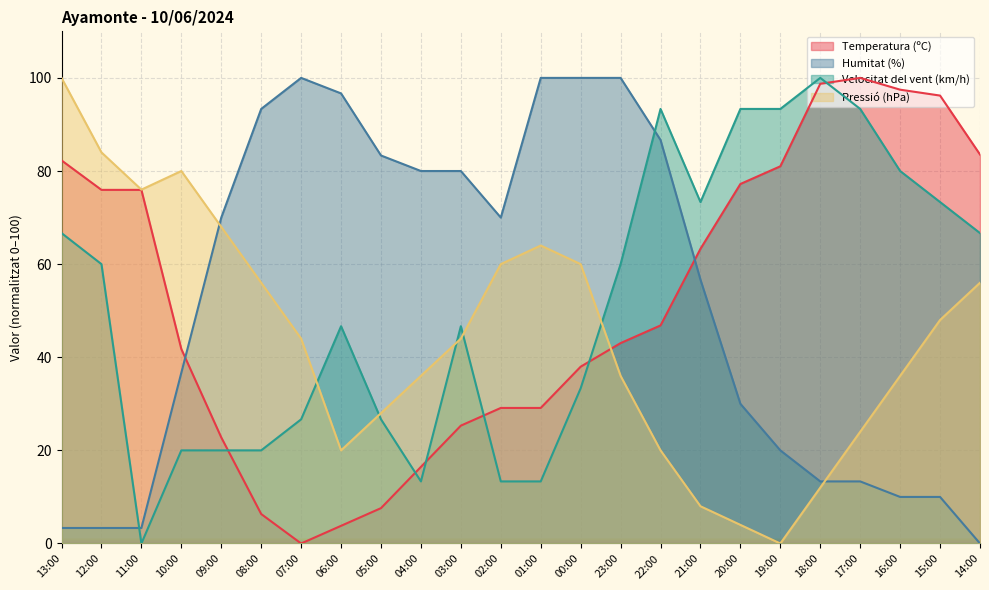

Which series has the largest range (max minus min)?

Temperatura (ºC)